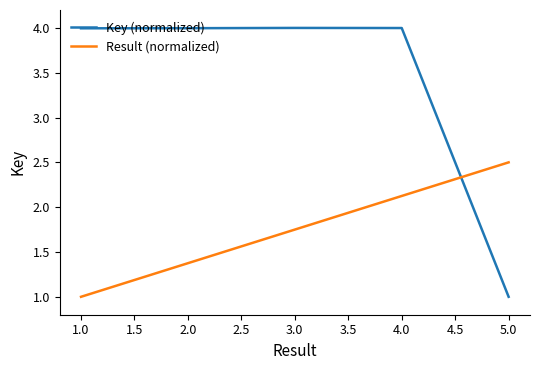

Rank the series by their maximum value, from lowest to highest.

Result (normalized), Key (normalized)